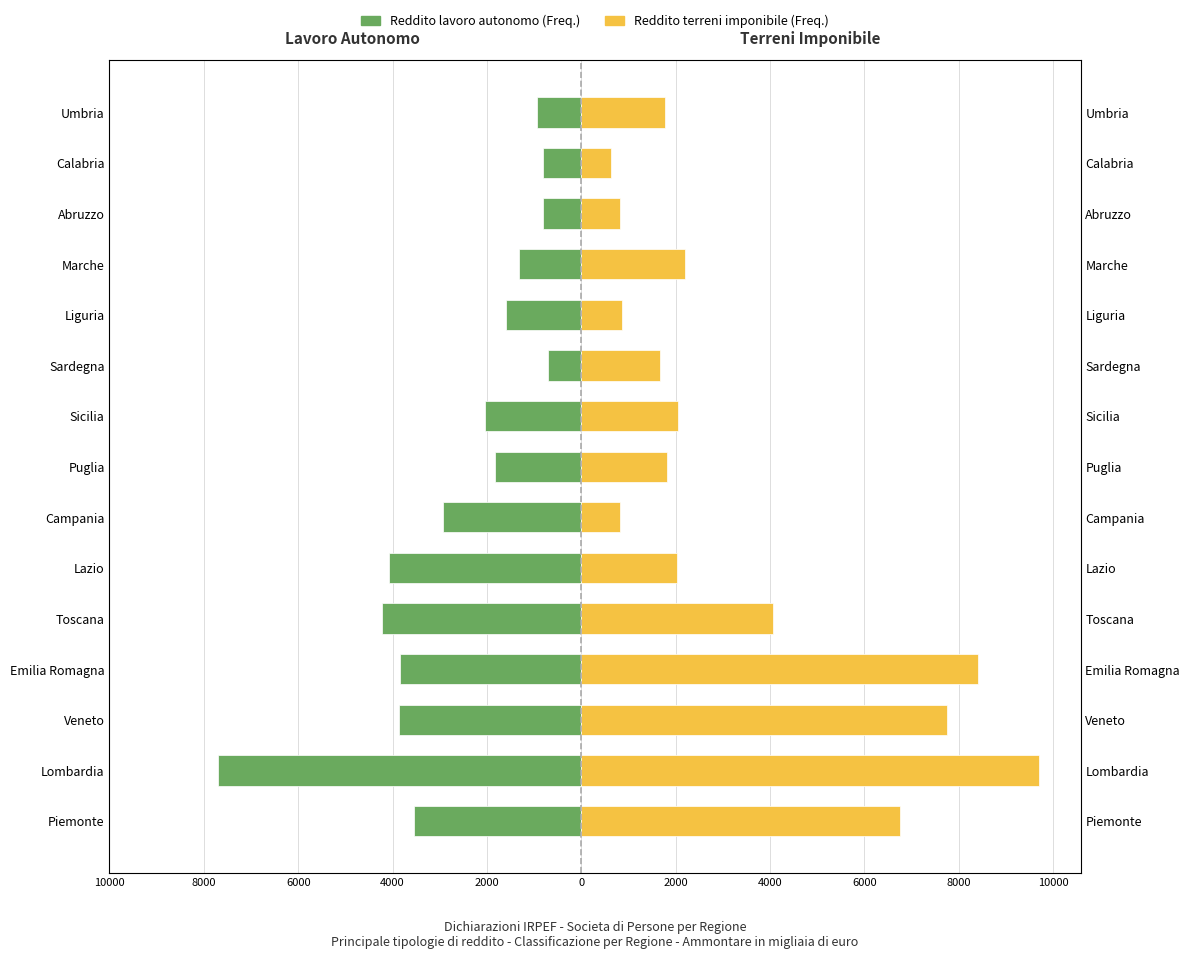

Reading left to right, what are all the values shown in this chart?

Reddito lavoro autonomo (Freq.): -3552	-7700	-3872	-3844	-4214	-4074	-2932	-1832	-2039	-707	-1593	-1324	-819	-809	-943
Reddito terreni imponibile (Freq.): 6752	9709	7756	8414	4055	2036	813	1826	2059	1668	870	2191	820	630	1777